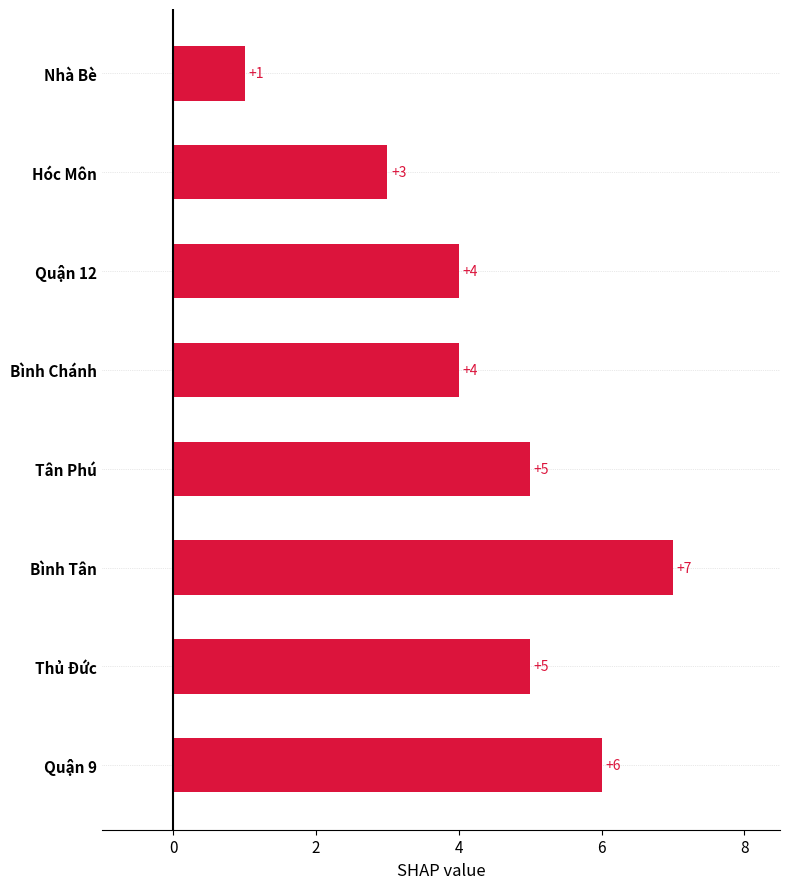

Which category has the lowest value across all series?

Nhà Bè